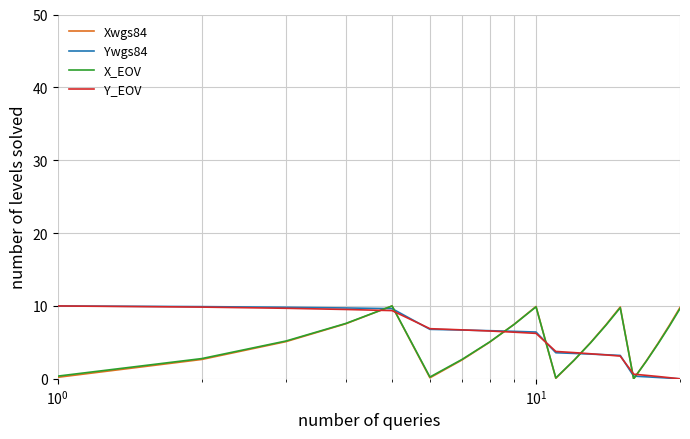

What is the maximum value shown in the chart?

10.0